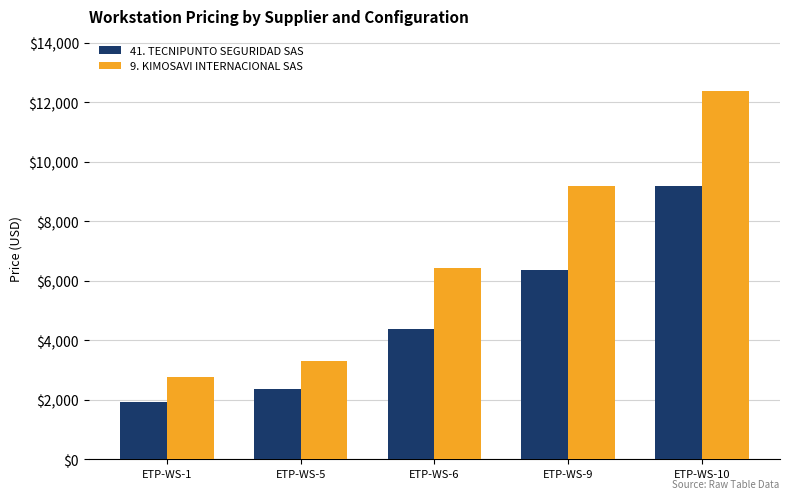

Which series has the widest spread of values?

9. KIMOSAVI INTERNACIONAL SAS